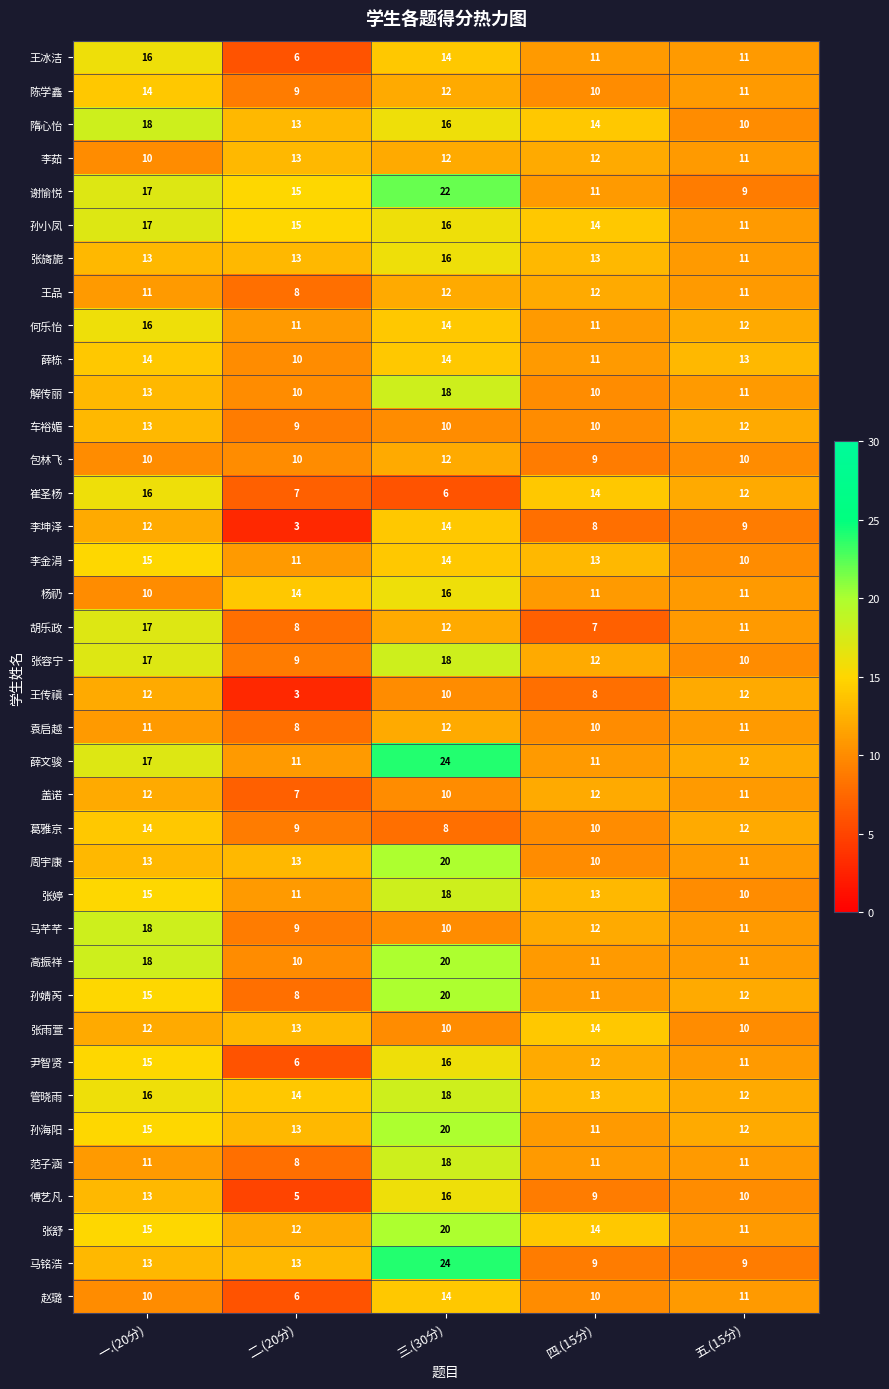

What is the total value across all series at 二.(20分)?

373